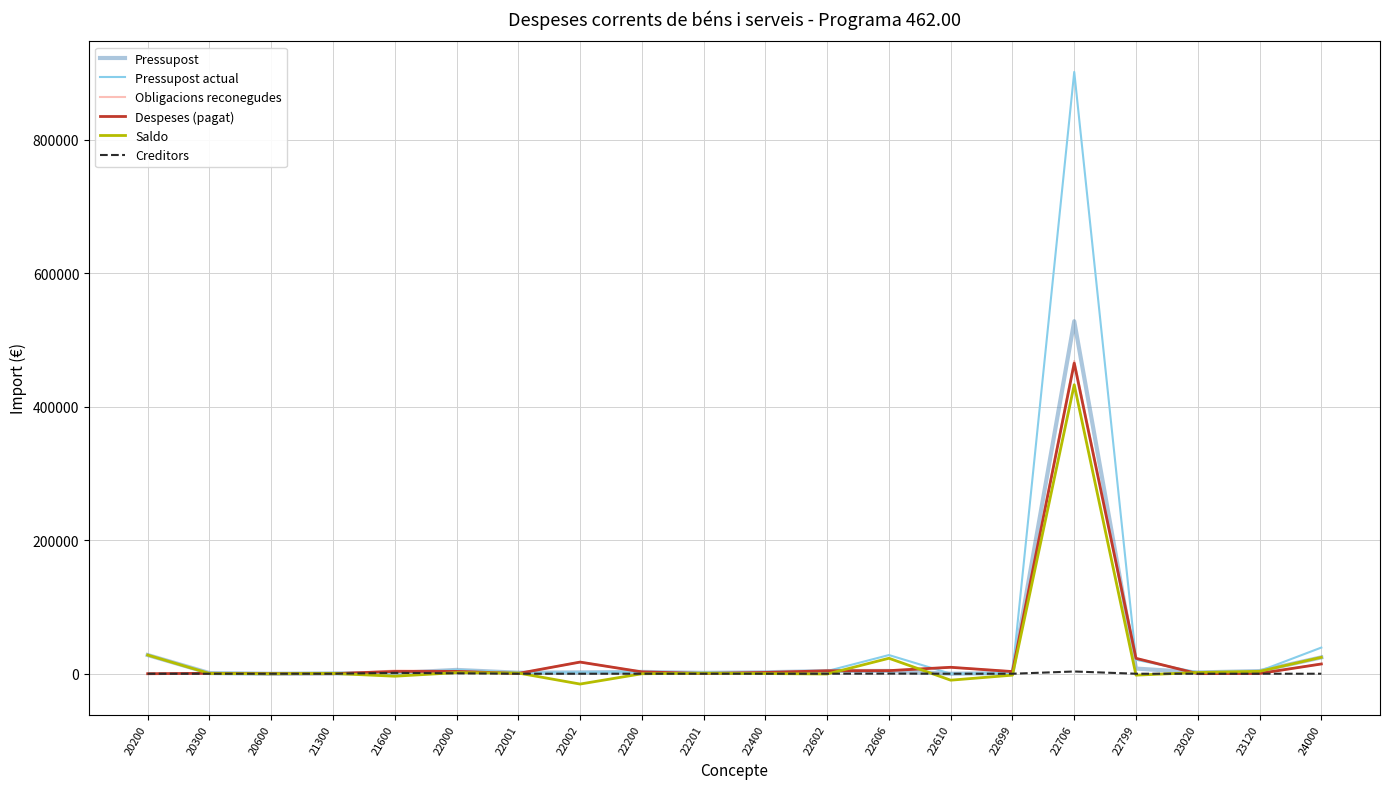

What is the sum of the Pressupost actual values at 22606 and 21300?

28481.9